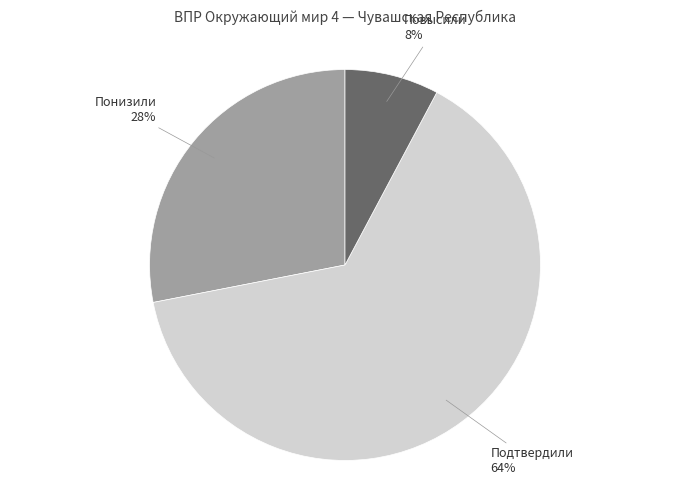

To the nearest percent, what is the combined percentage of Повысили and Понизили?

36%